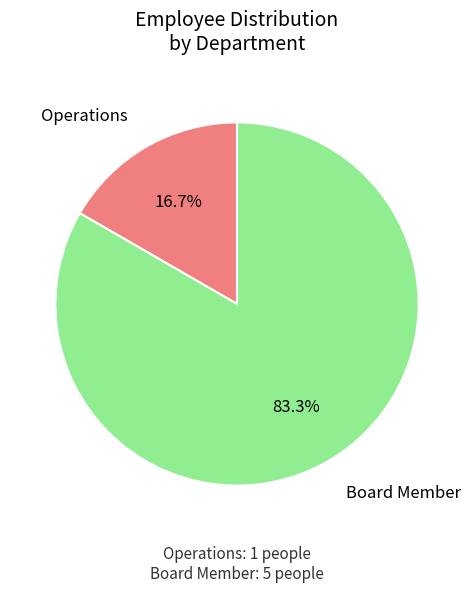

How many segments does this pie chart have?

2